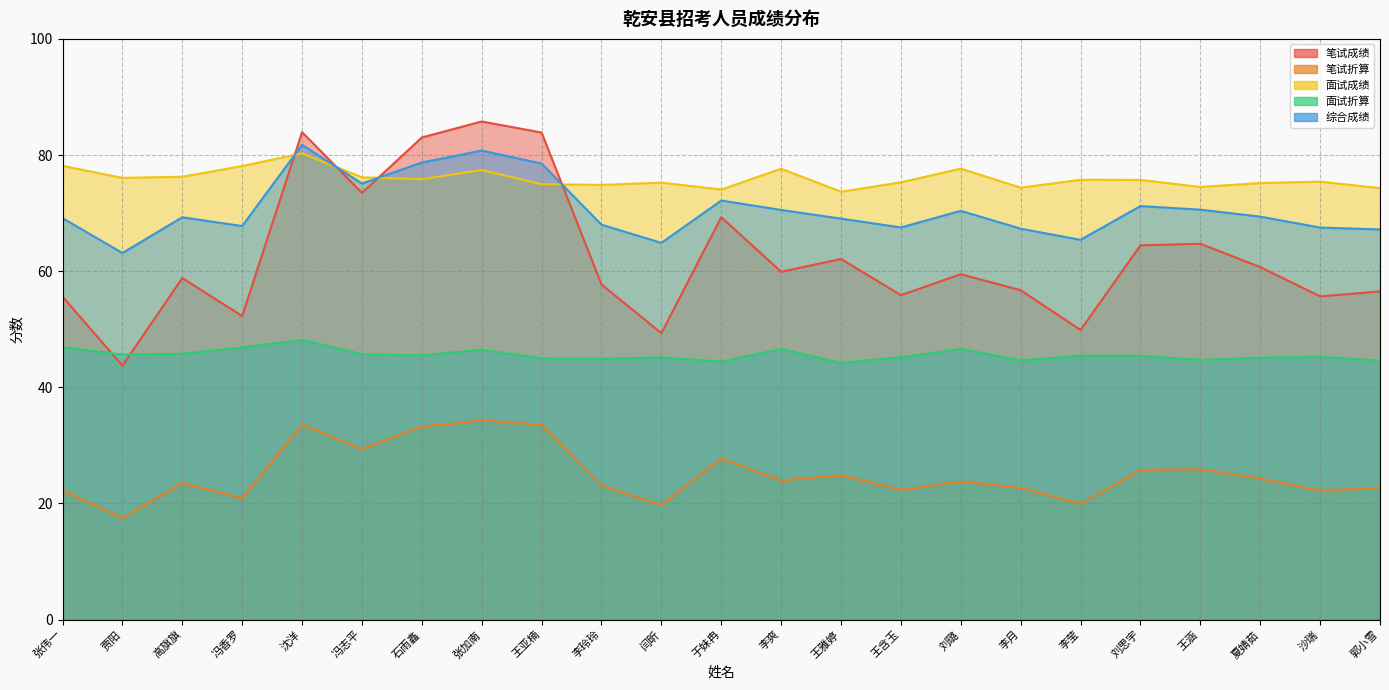

At which category is the sum across all series the highest?

沈洋